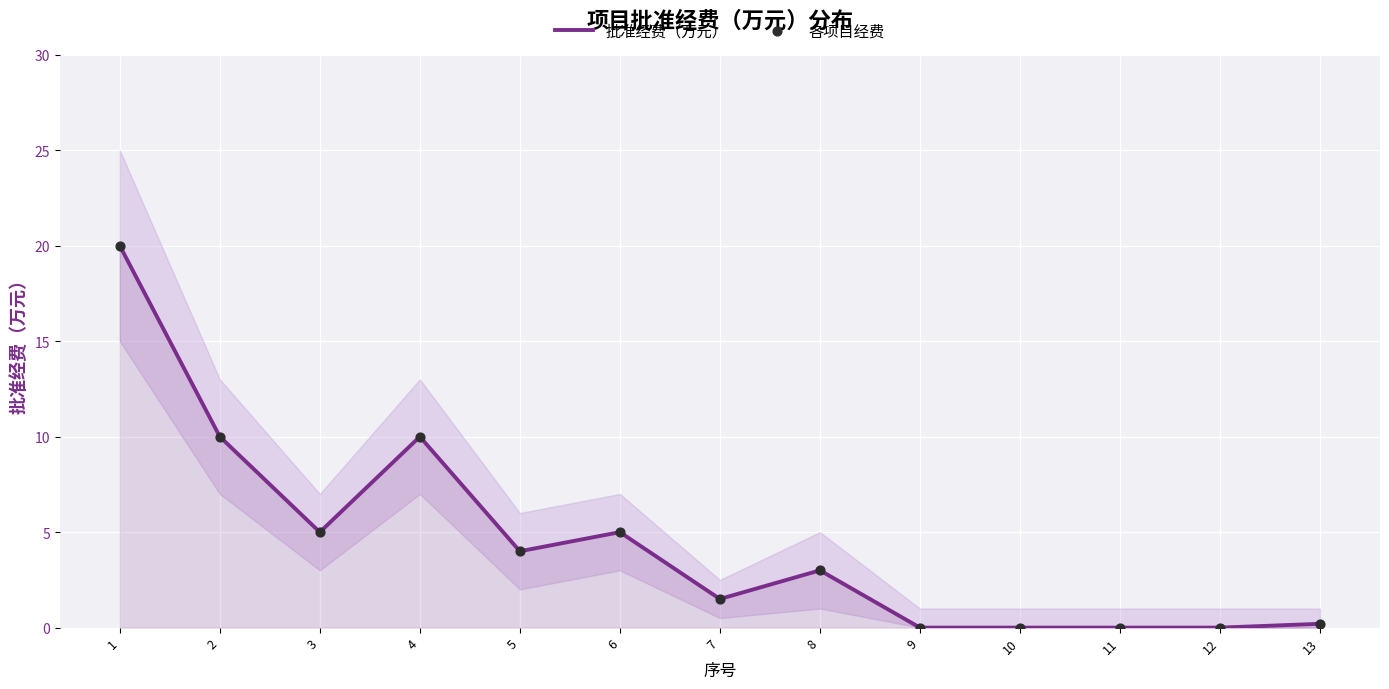

At which category is the sum across all series the highest?

1